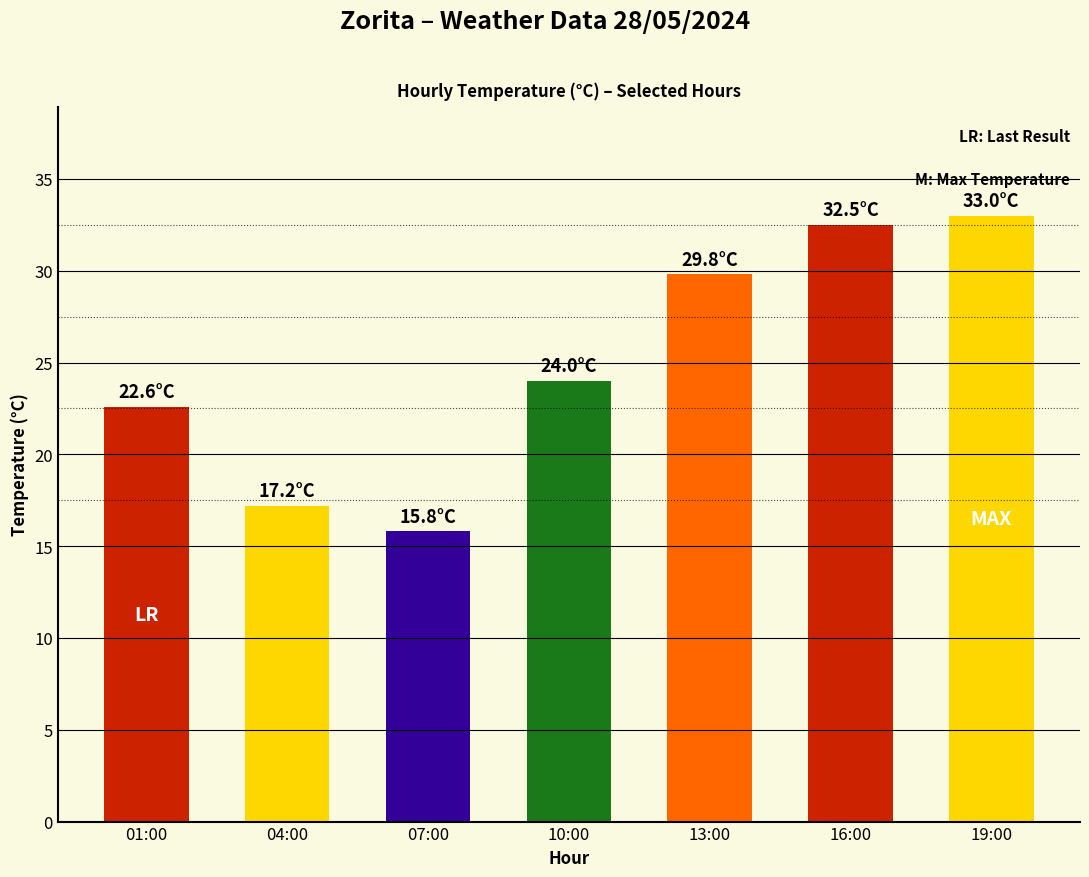

What is the difference between the maximum and minimum values?

17.2